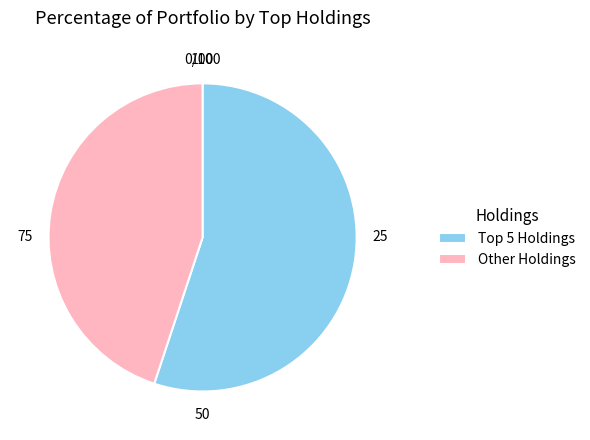

Is it true that Other Holdings is 45% of the pie?

True